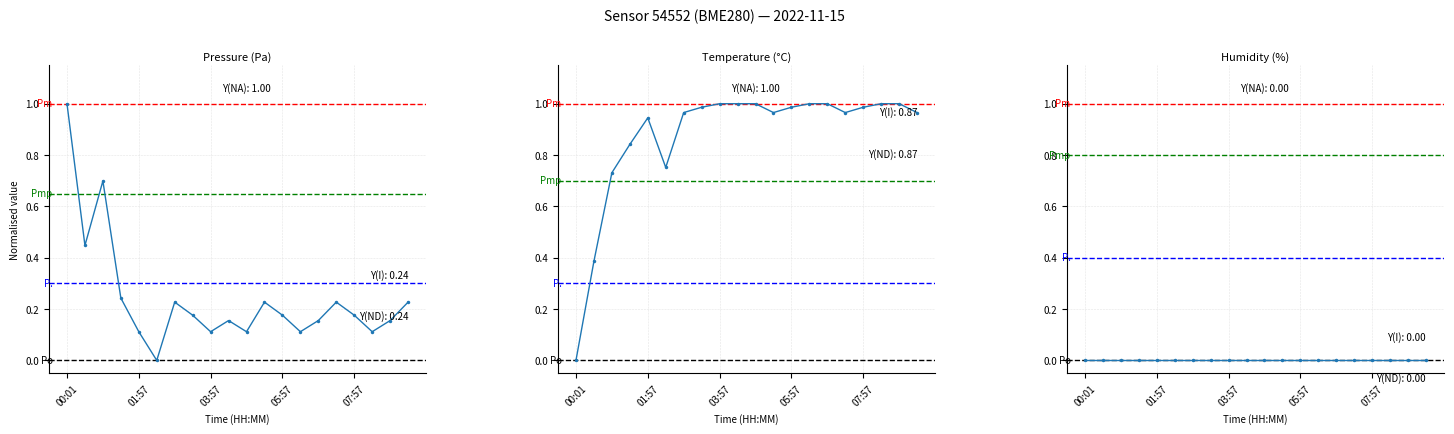

True or false: pressure and humidity intersect in this chart.

False